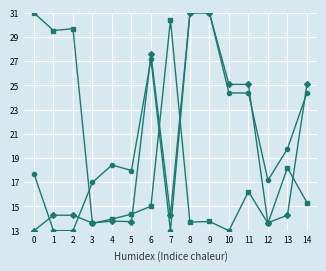

How many lines are shown in the chart?

3